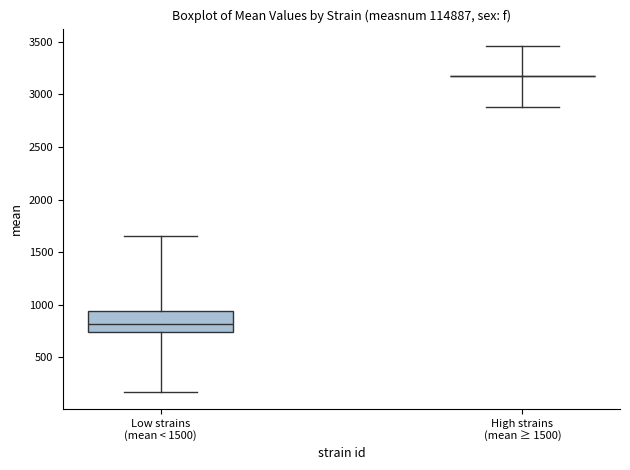

Comparing the boxes themselves (not the whiskers), which one is the tallest?

Low strains (mean < 1500)